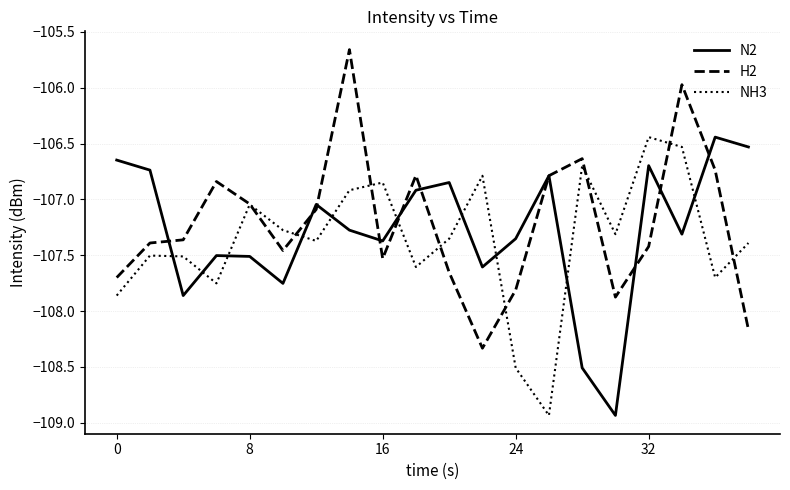

In N2, how many points are lower than both neighbors (excluding endpoints)?

6